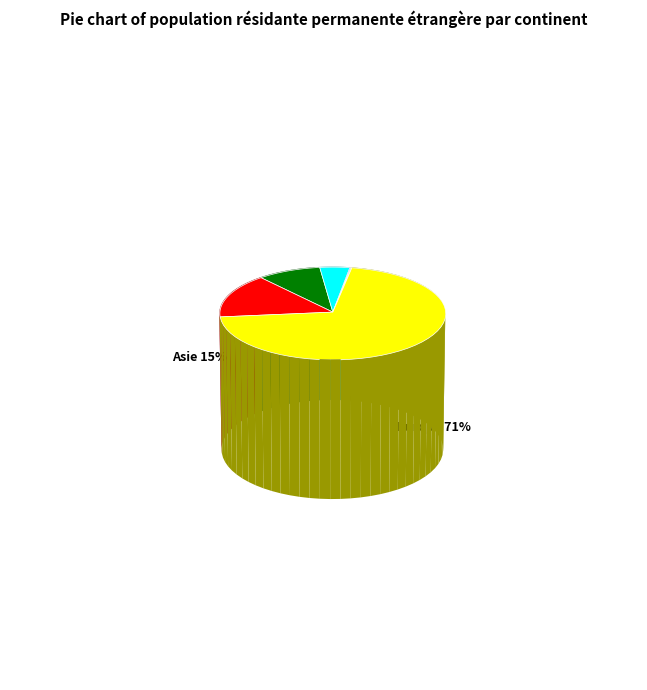

What percentage is the Amérique slice, to the nearest percent?

4%